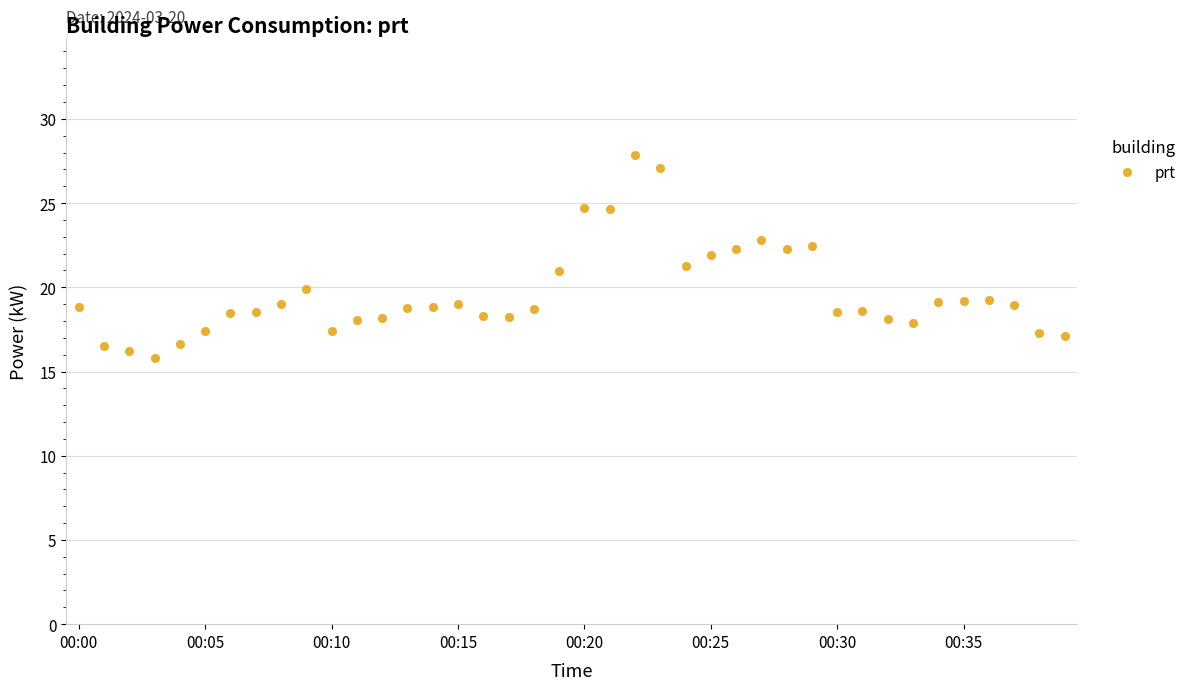

What is the value of the 37th point from the left?

19.3